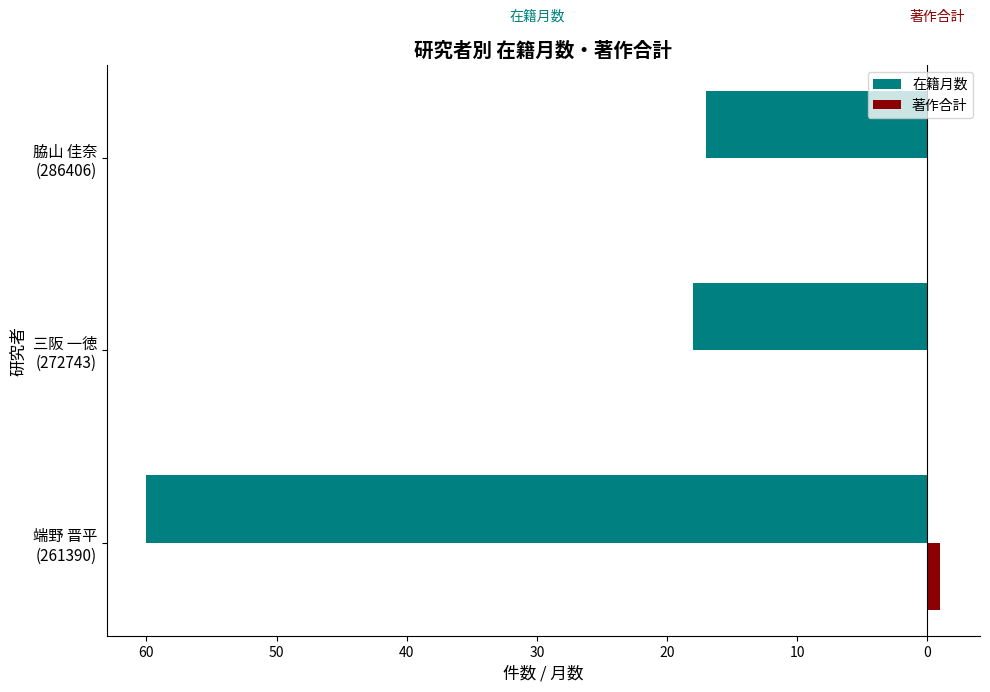

Which series has the largest range (max minus min)?

在籍月数